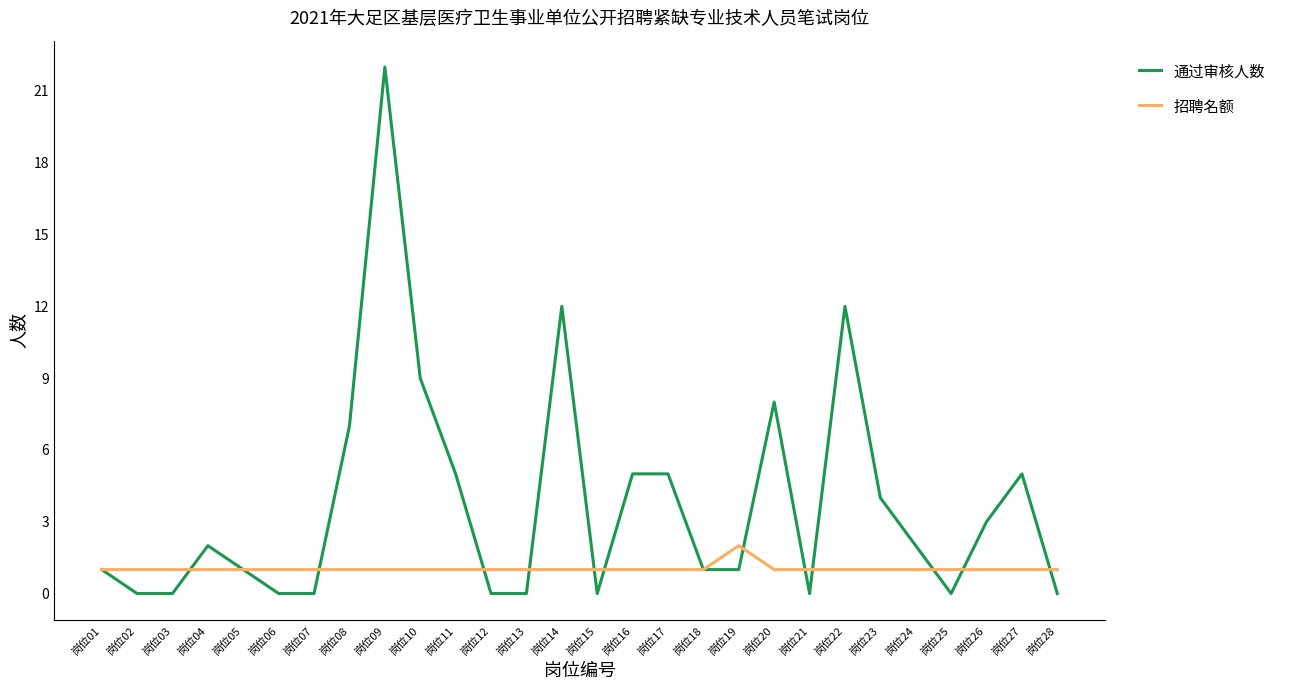

How many lines are shown in the chart?

2